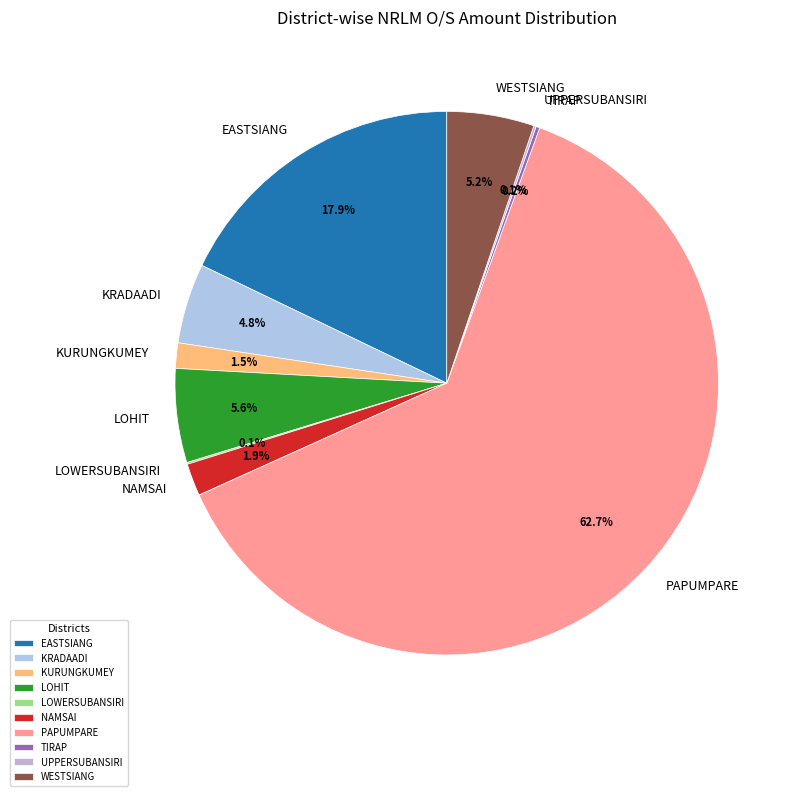

Which has a higher value, LOHIT or PAPUMPARE?

PAPUMPARE